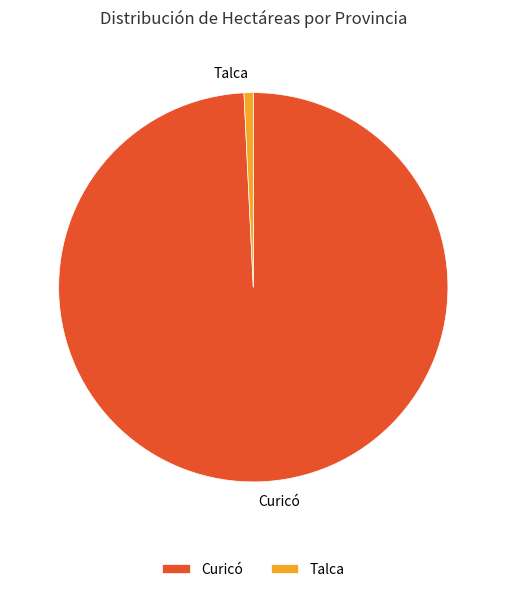

Rank the categories by value from lowest to highest.

Talca, Curicó